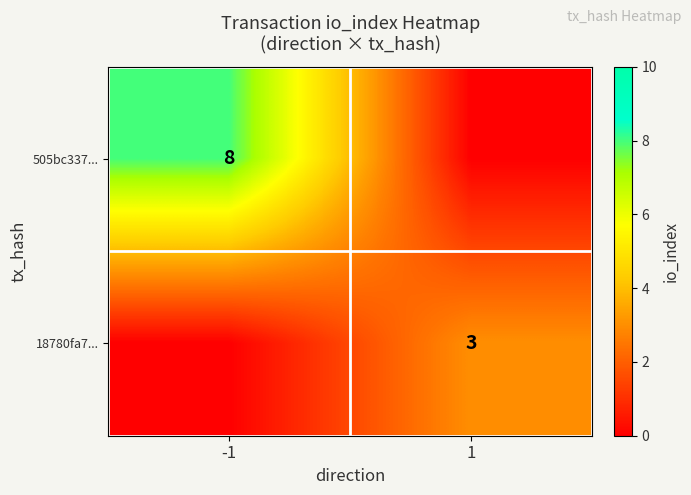

Is it true that 18780fa7... equals 4 at 1?

False